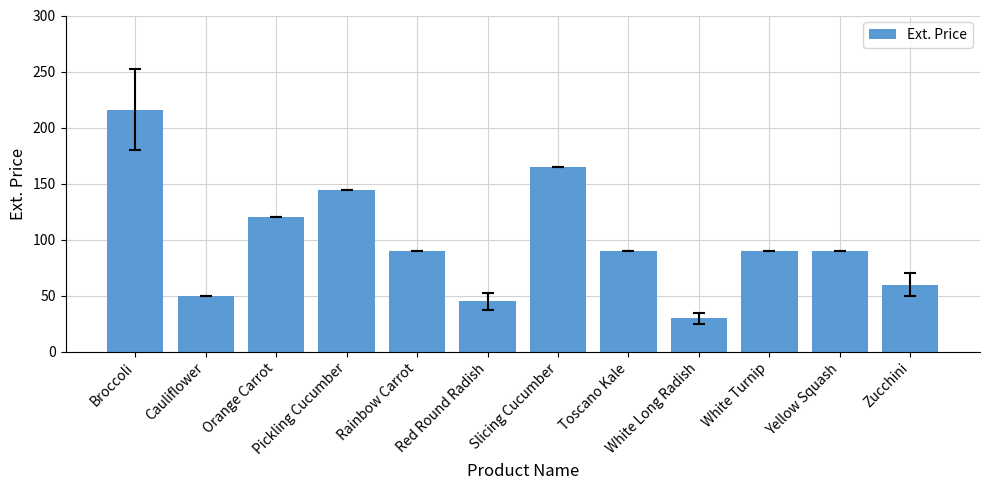

The chart shows a value of 30 at White Long Radish. True or false?

True